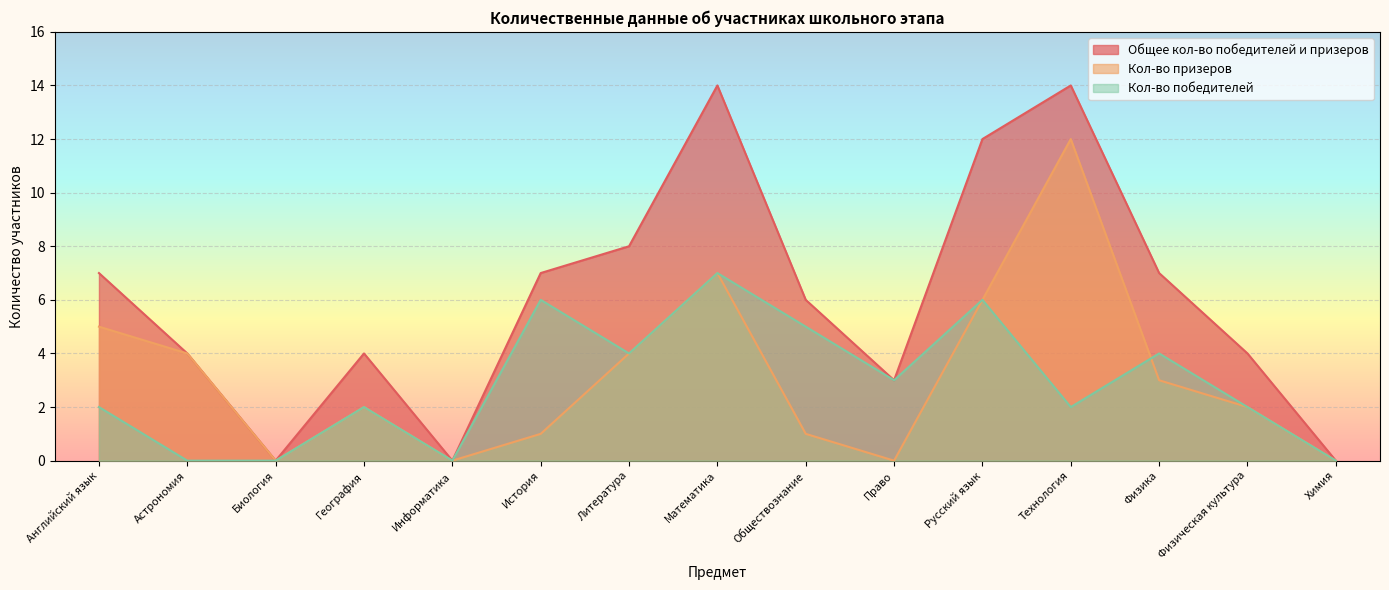

How many data points in Кол-во победителей are above 2?

7